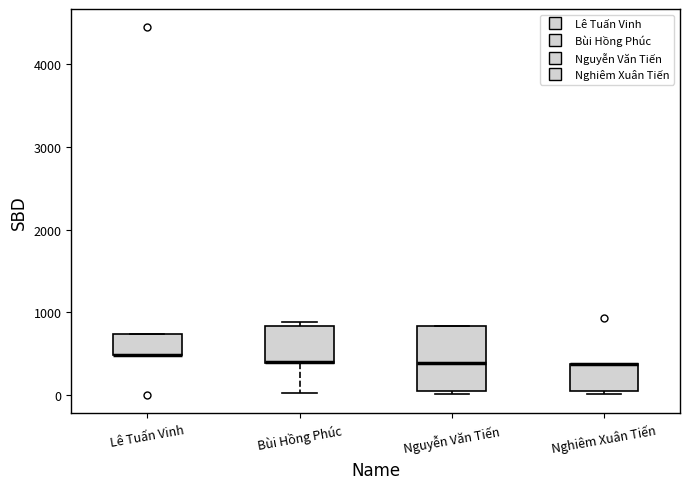

Comparing the boxes themselves (not the whiskers), which one is the tallest?

Nguyễn Văn Tiến